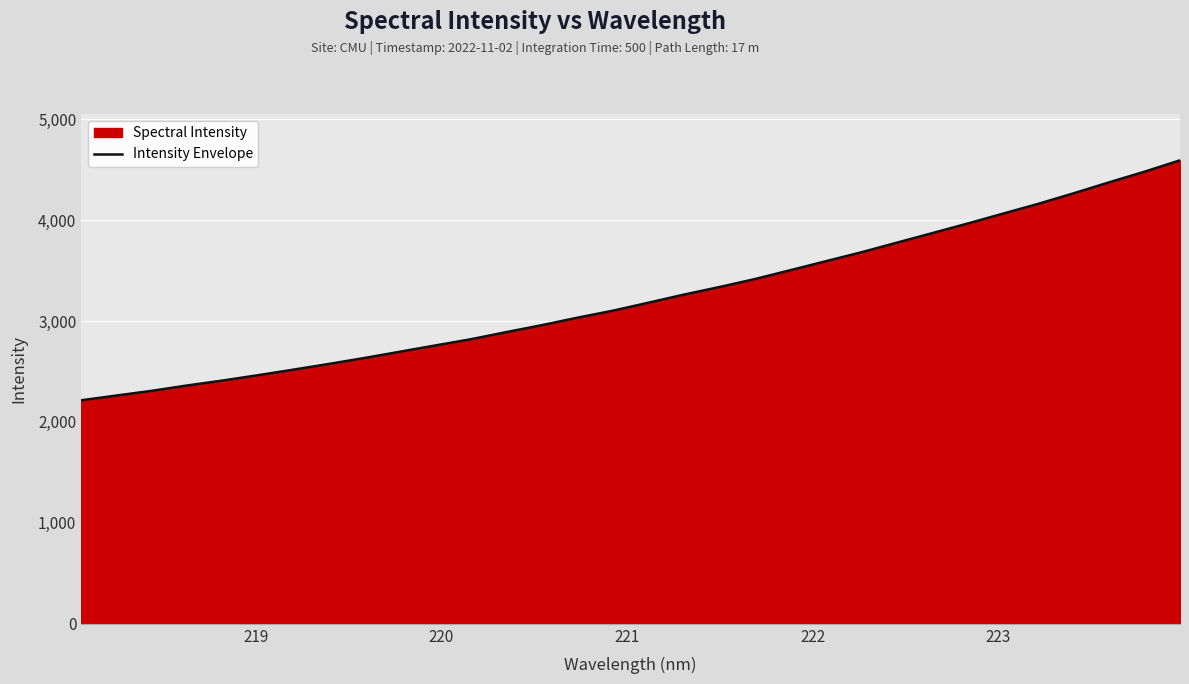

What is the maximum value shown in the chart?

4592.6